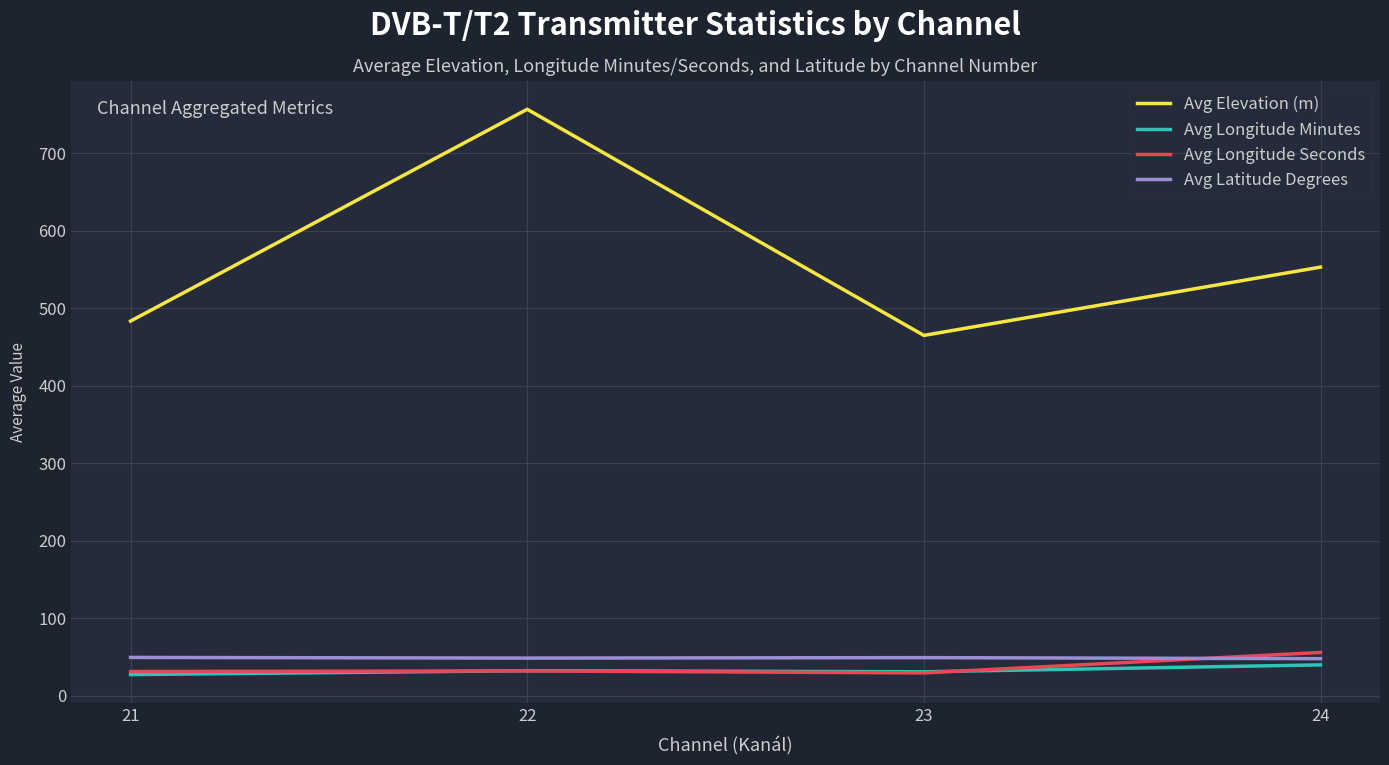

True or false: Avg Elevation (m) and Avg Longitude Minutes cross at least once.

False